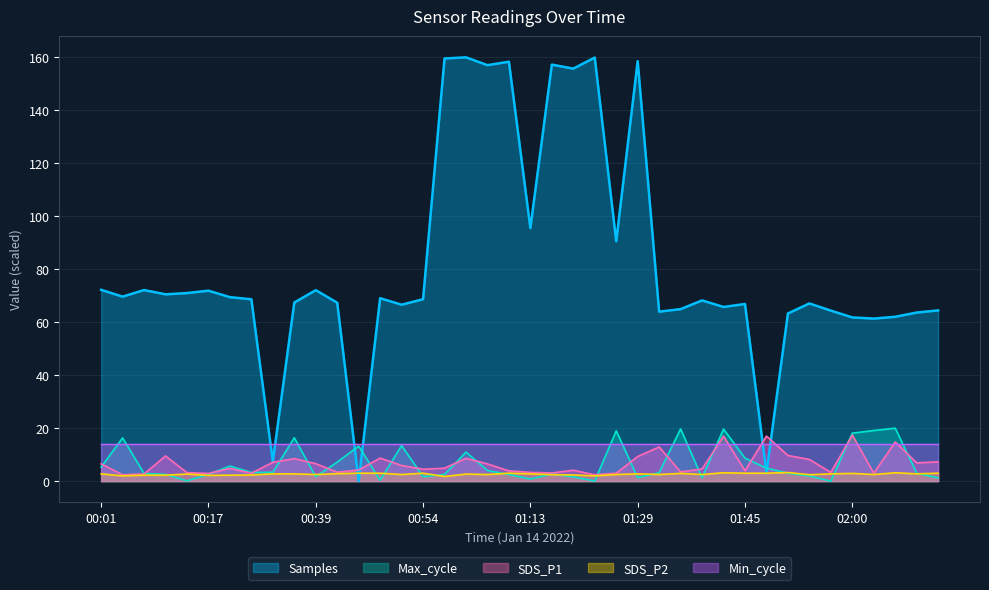

How many distinct data groups are displayed?

5